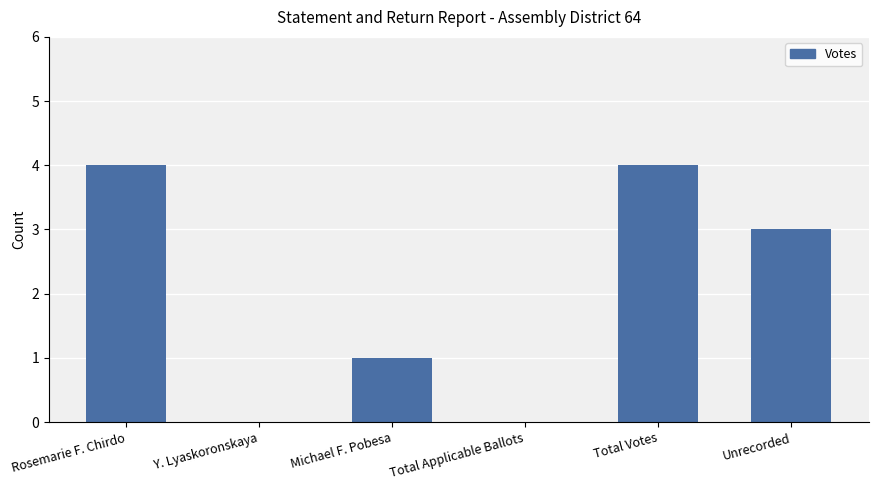

What is the sum of all values?

12